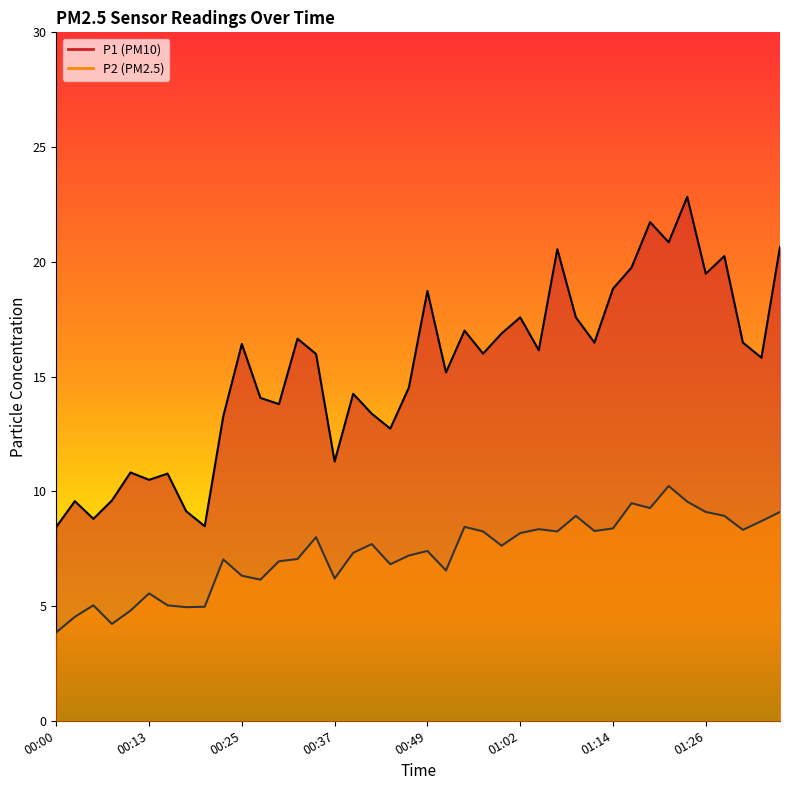

What are all the series names shown in the legend?

P1, P2